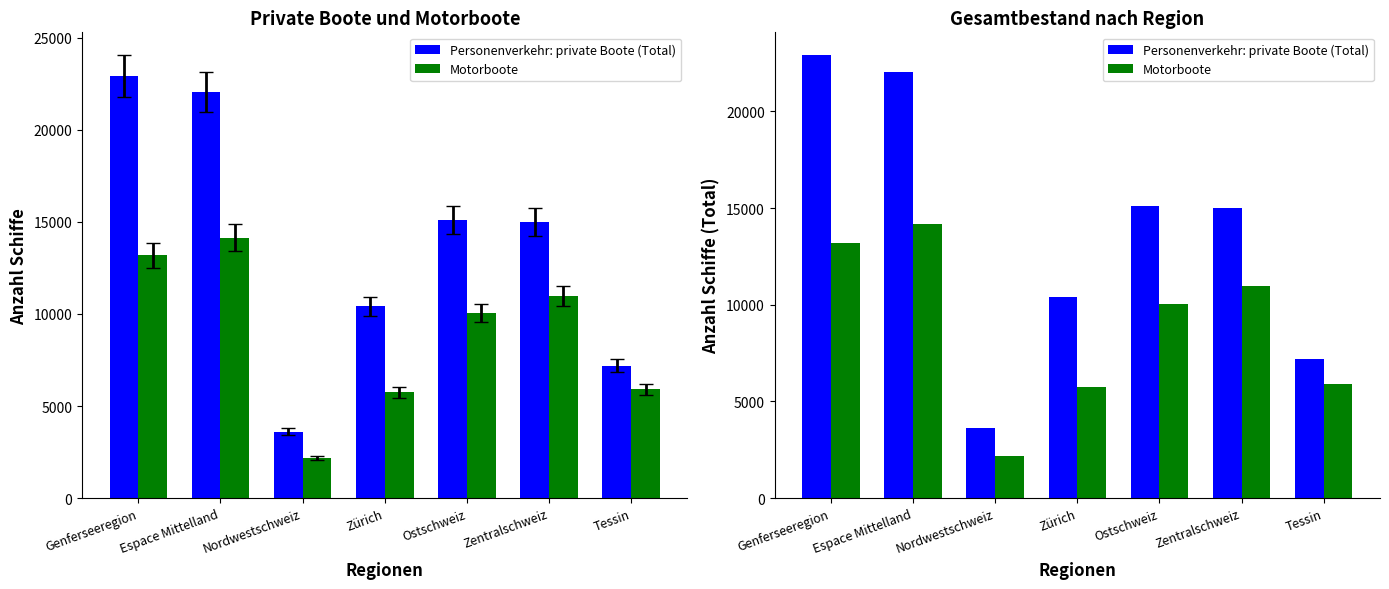

Is the value of Motorboote at Zentralschweiz greater than the value of Personenverkehr: private Boote (Total) at Nordwestschweiz?

Yes